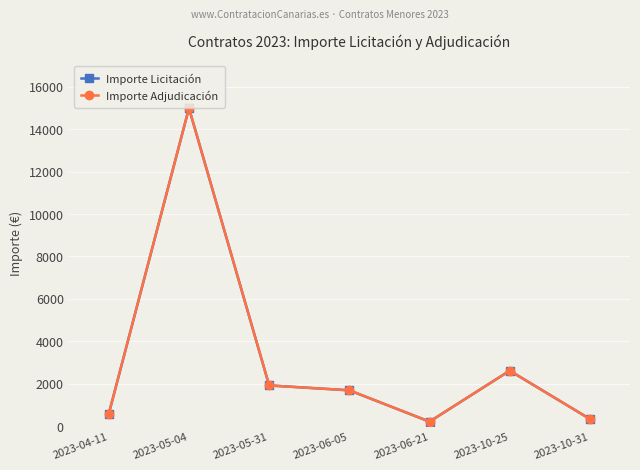

Is it true that Importe Licitación equals 492.6 at 2023-10-31?

False